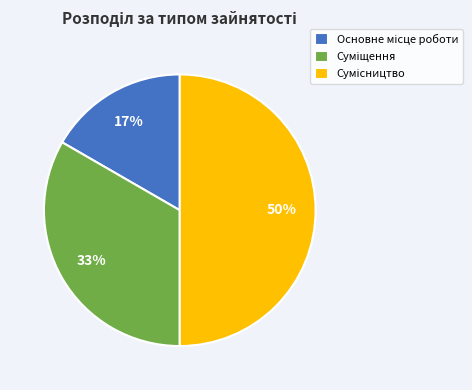

To the nearest percent, what is the average slice percentage?

33%